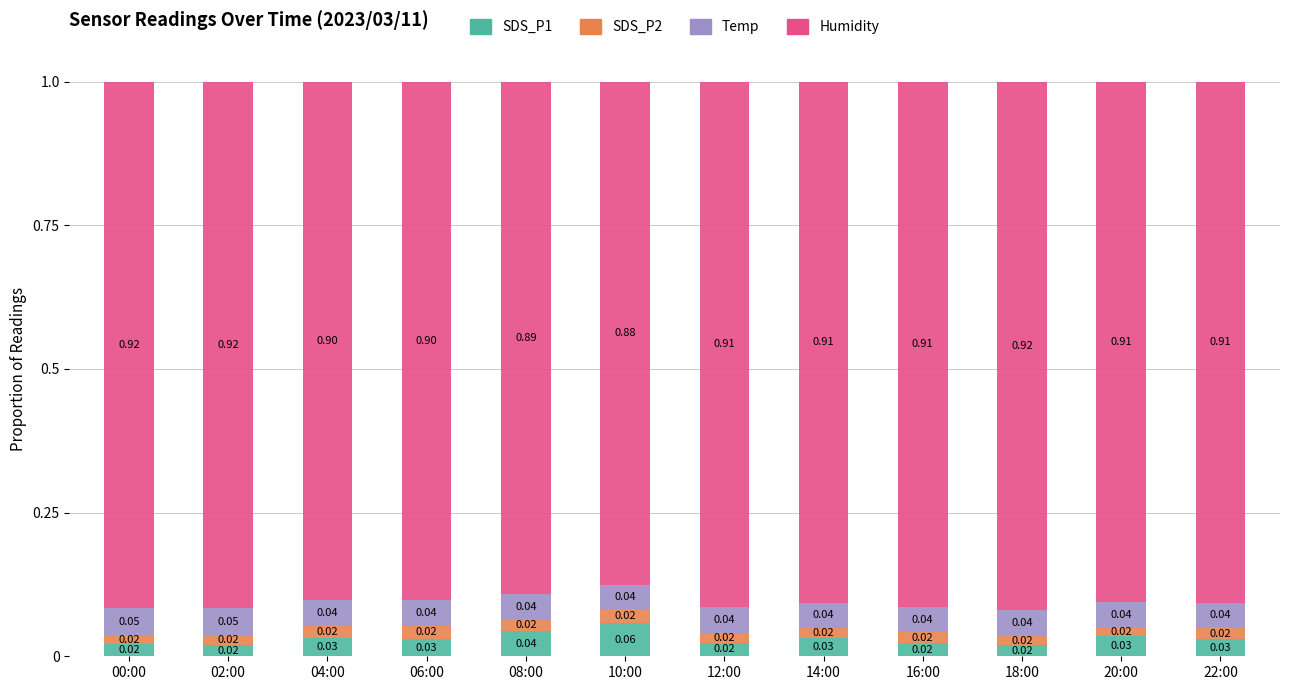

What is the total value across all series at 14:00?

1.0